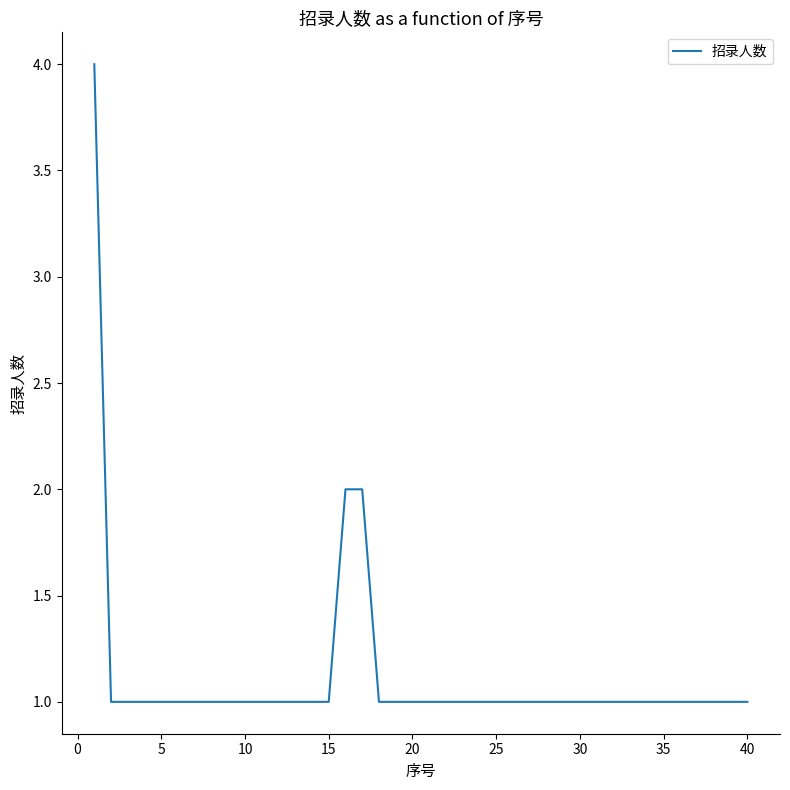

What is the difference between the maximum and minimum values?

3